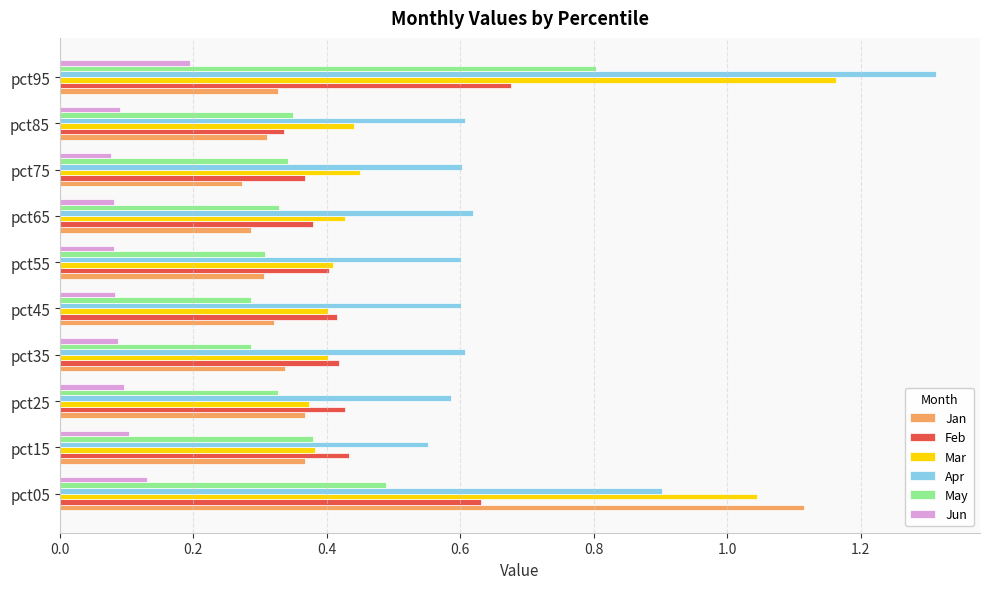

Which series has the largest range (max minus min)?

Jan